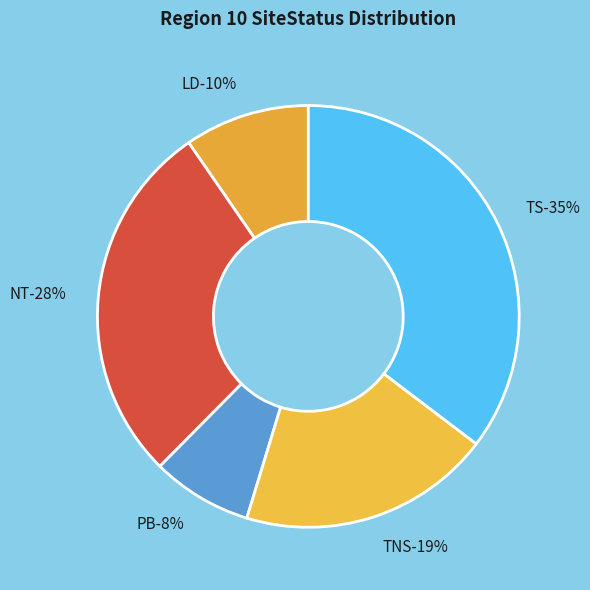

Which category has the smallest portion of the pie?

PB